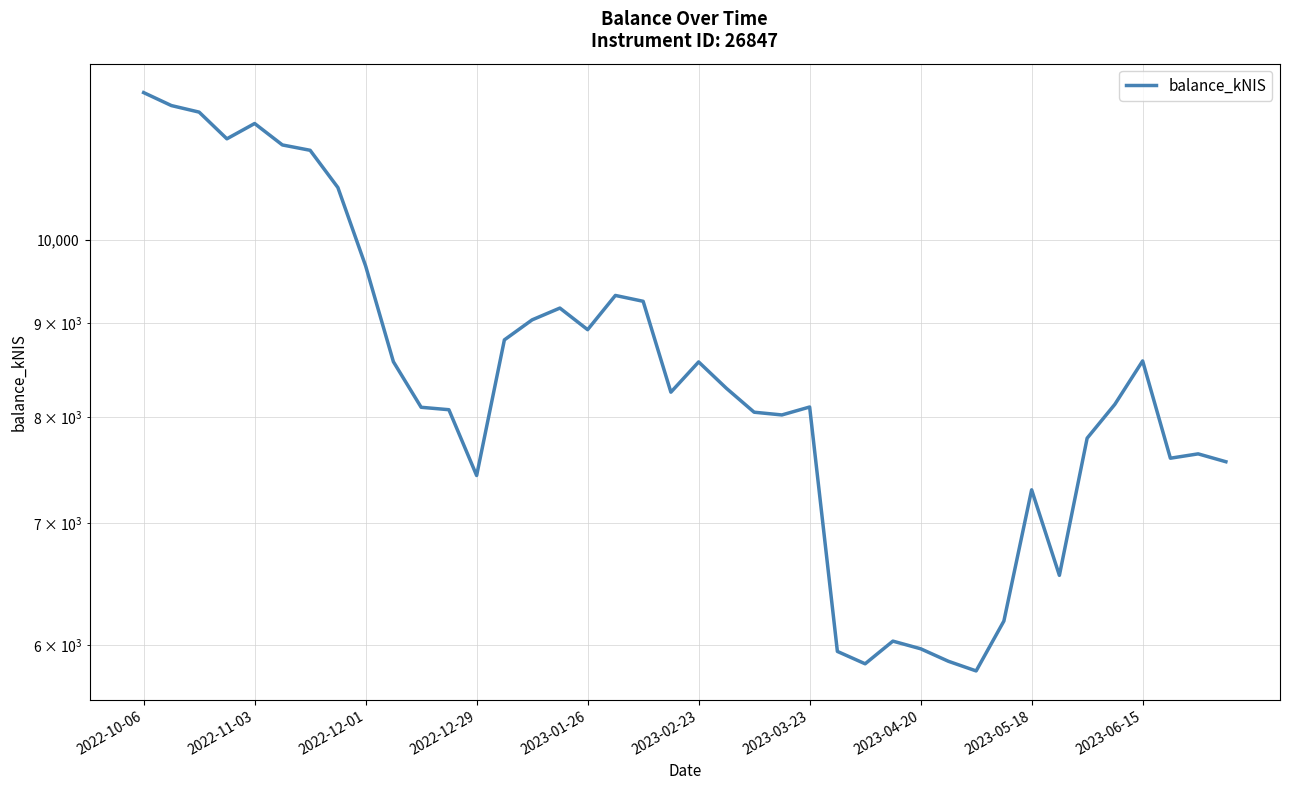

Between 33 and 25, which is larger?

33